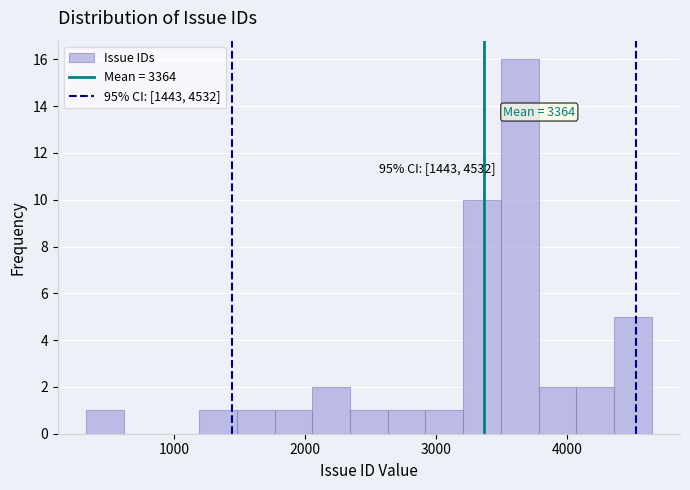

Read against the x-axis, roughly where is the centre of the tallest bar?

3600